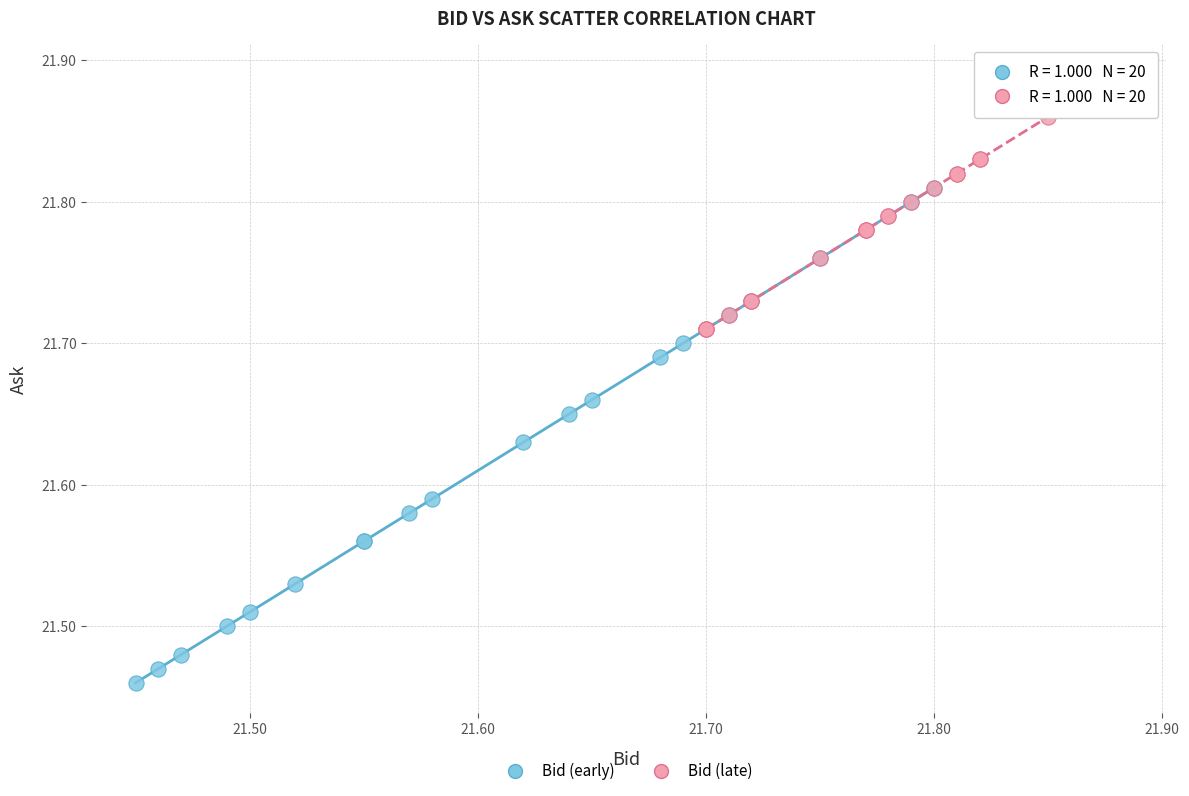

Which series has the largest Y range (max minus min)?

Bid (early)